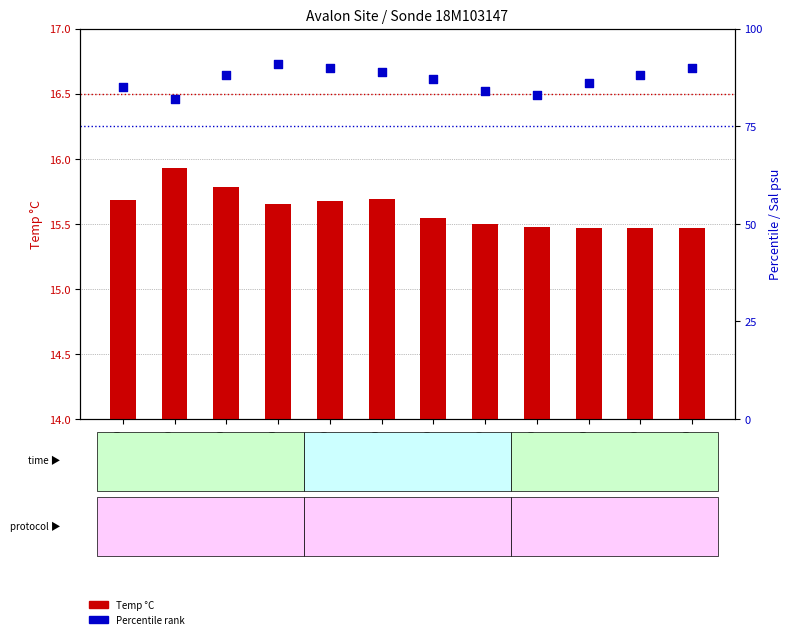

At how many categories does at least one series exceed 28?

12